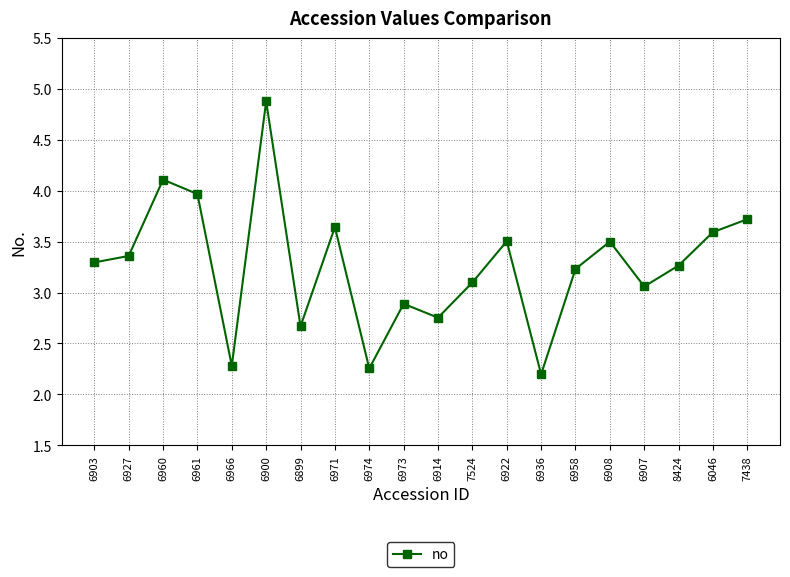

Where does the data first go above 3?

6903